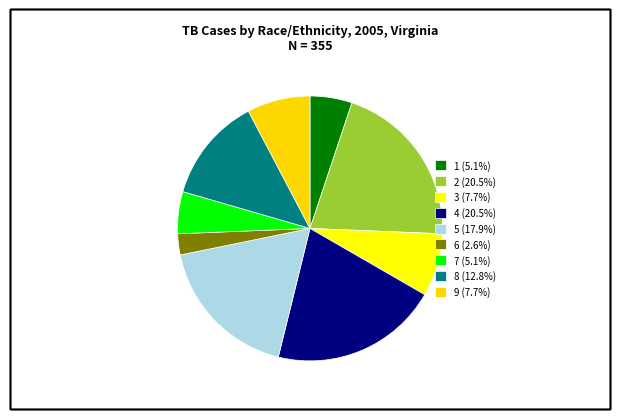

Which slice is the smallest?

6